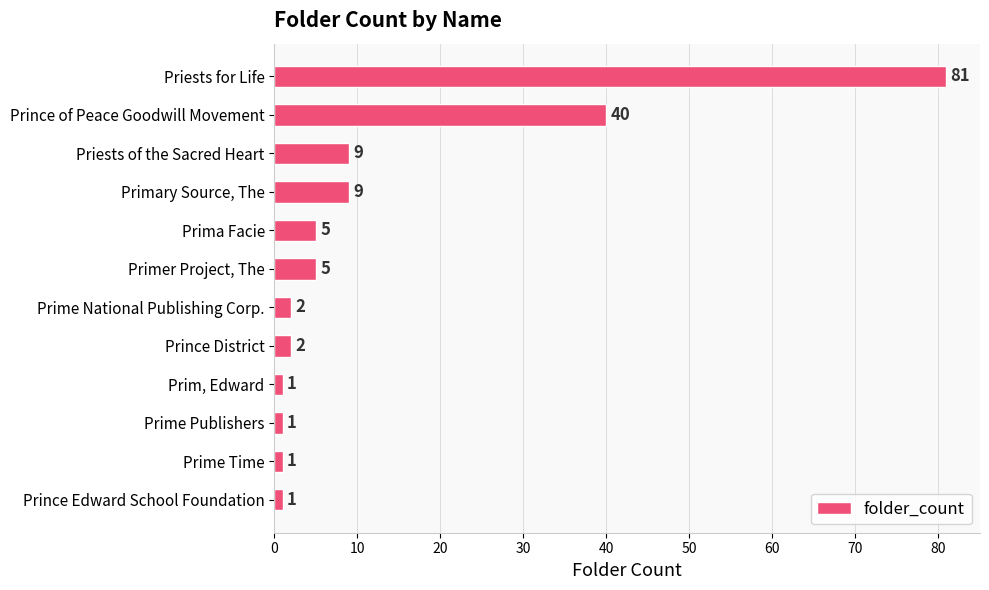

Reading top to bottom, list all the values displayed in this chart.

81	40	9	9	5	5	2	2	1	1	1	1